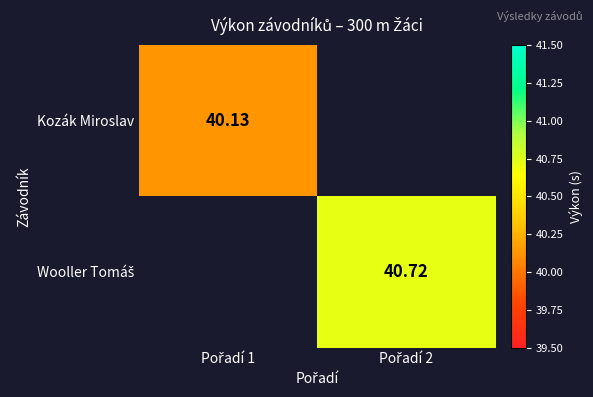

At which label does Wooller Tomáš first exceed 40?

Pořadí 2